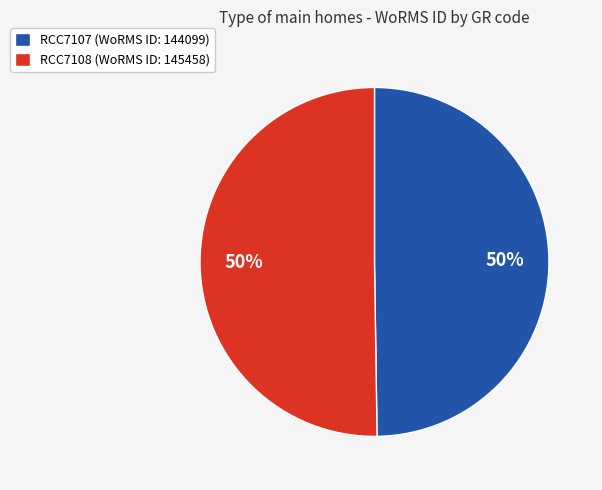

What is the ratio of the value at RCC7107 to the value at RCC7108?

1.0